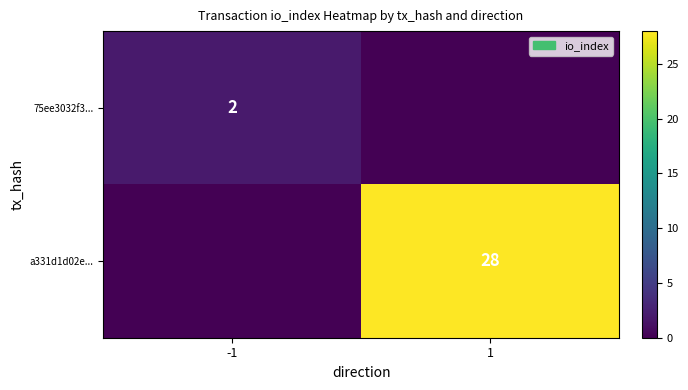

Between 1 and -1, which is larger?

-1